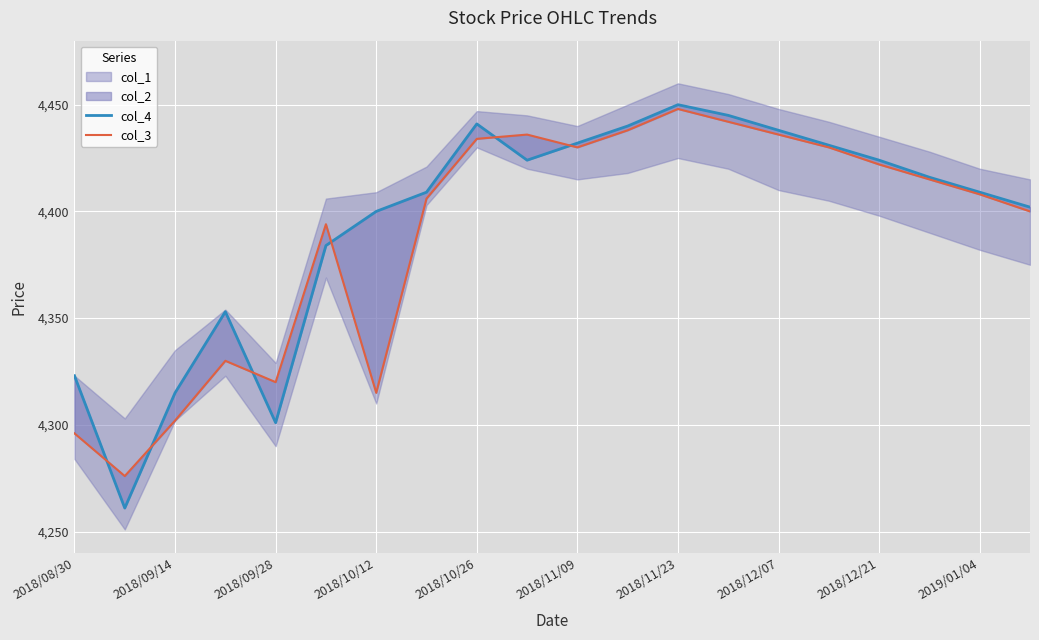

How many lines are shown in the chart?

2